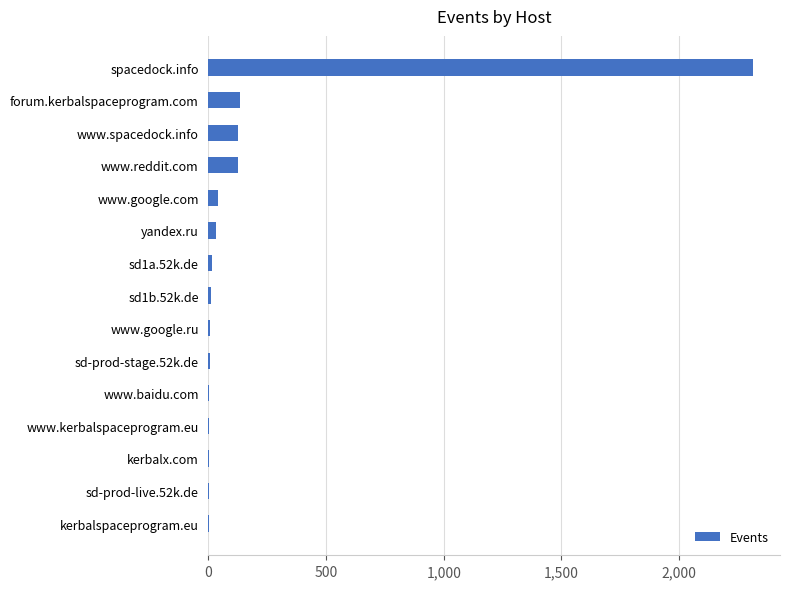

The chart shows a value of 132 at forum.kerbalspaceprogram.com. True or false?

True